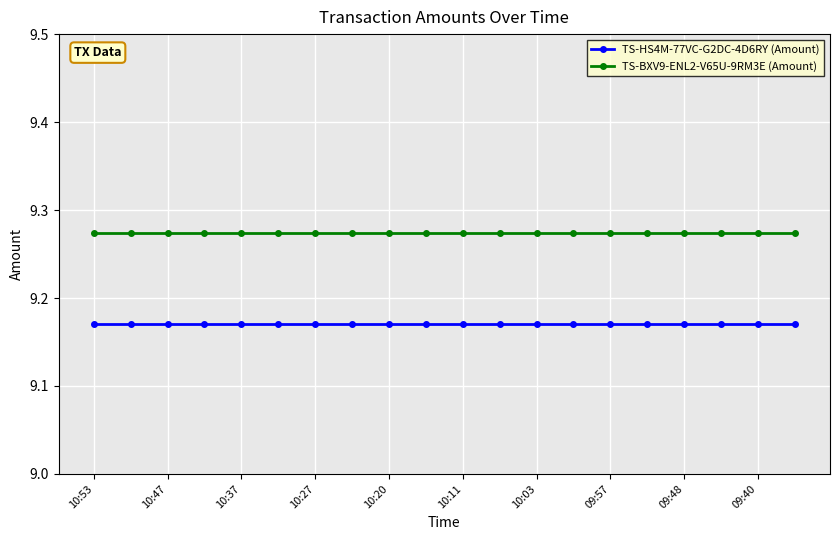

Rank the series by their average value, from highest to lowest.

TS-BXV9-ENL2-V65U-9RM3E (Amount), TS-HS4M-77VC-G2DC-4D6RY (Amount)